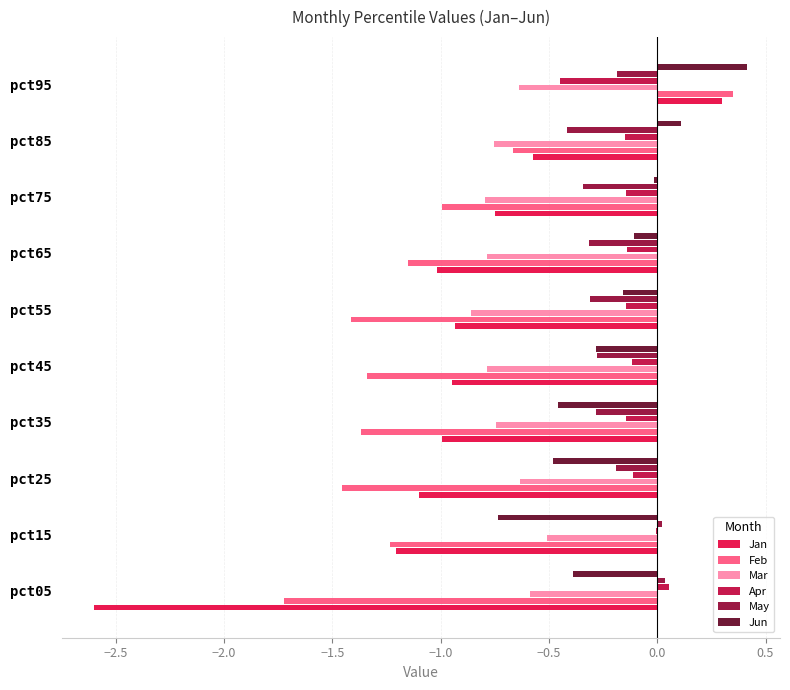

What is the sum of all Feb values?

-11.0